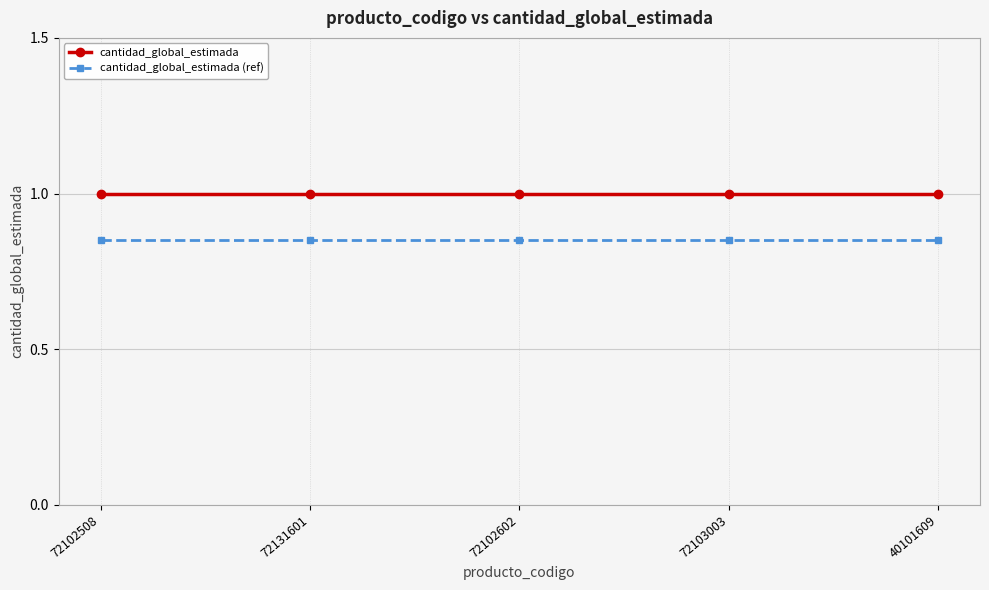

Does the chart display data point markers on the line(s)?

Yes